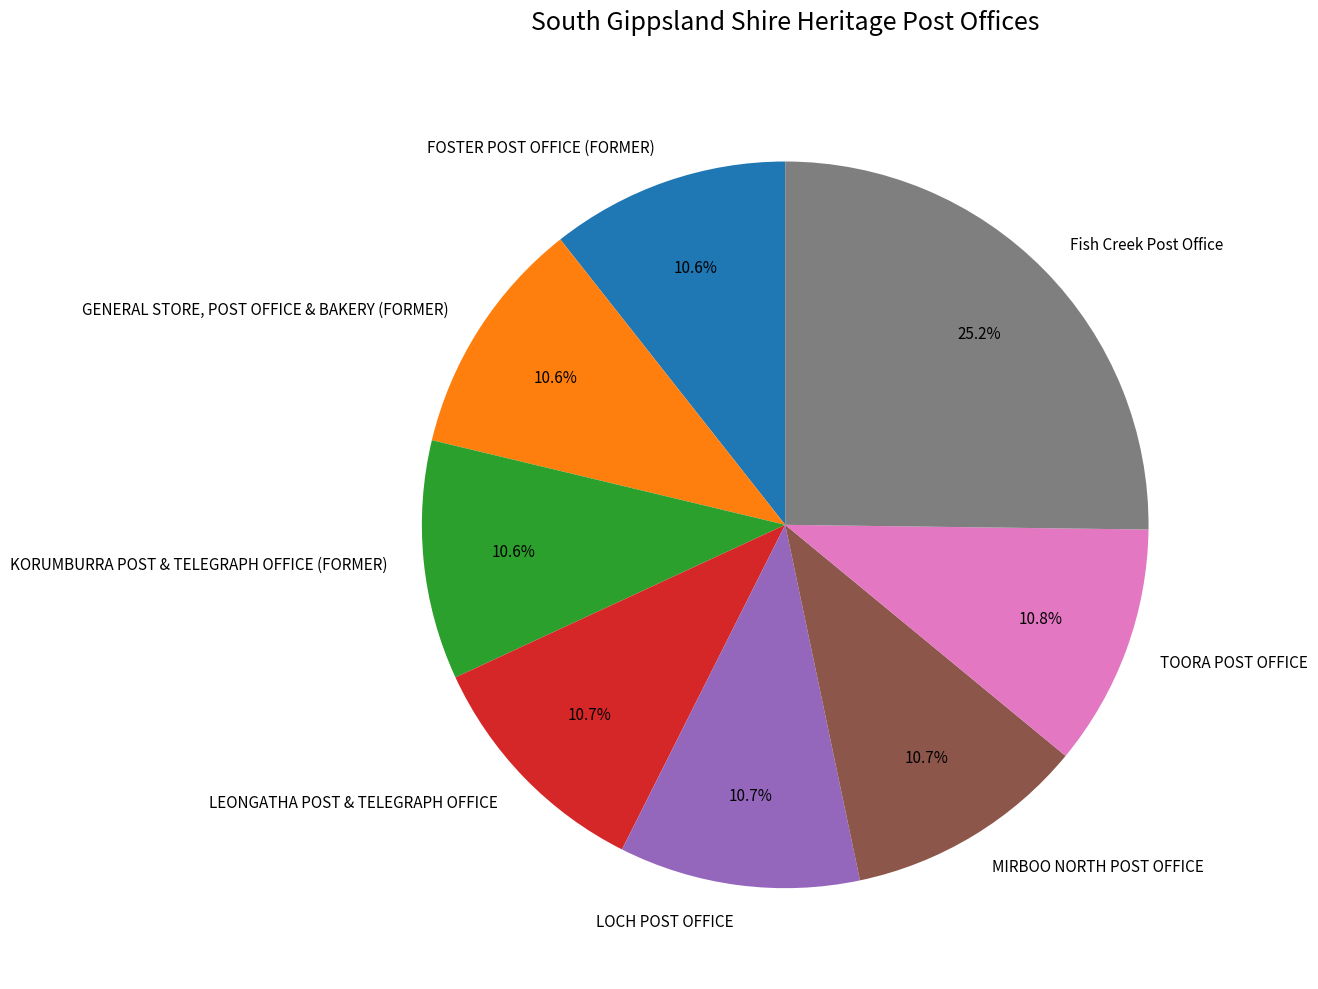

Which slice is the largest?

Fish Creek Post Office